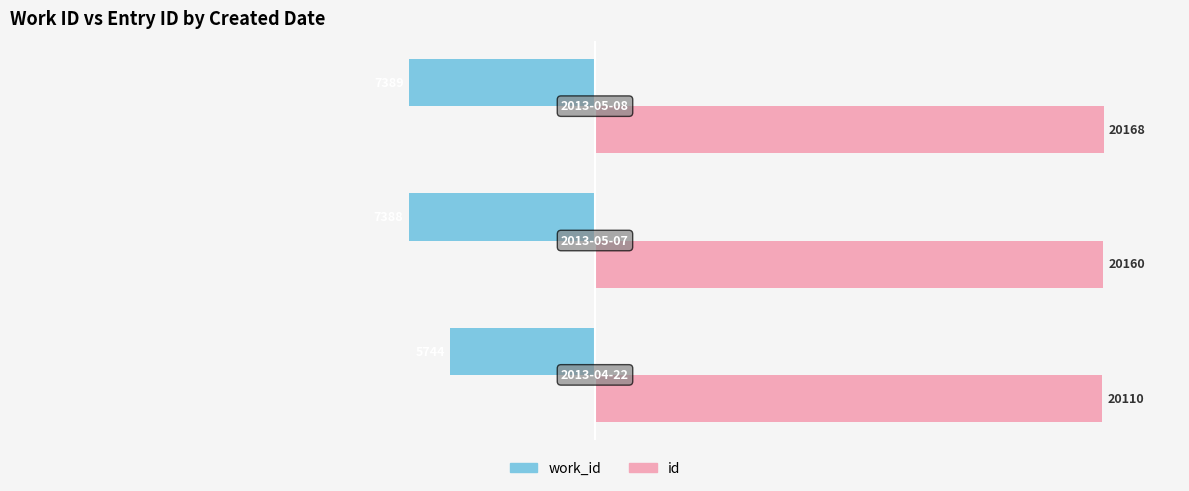

Which series has the widest spread of values?

work_id